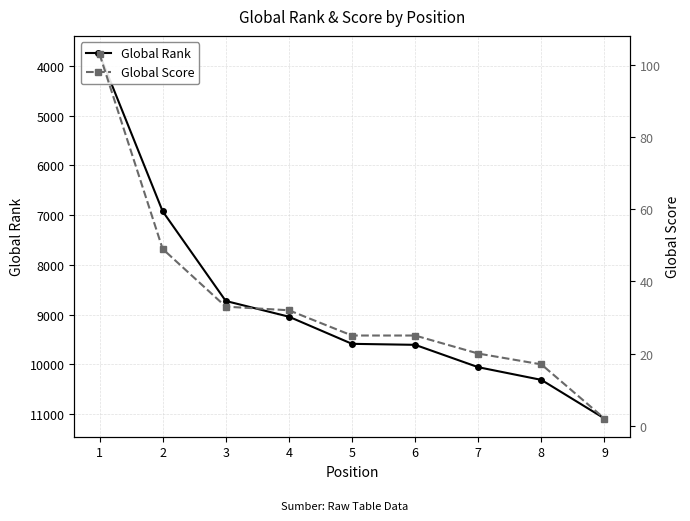

True or false: Global Score and Global Rank cross at least once.

False